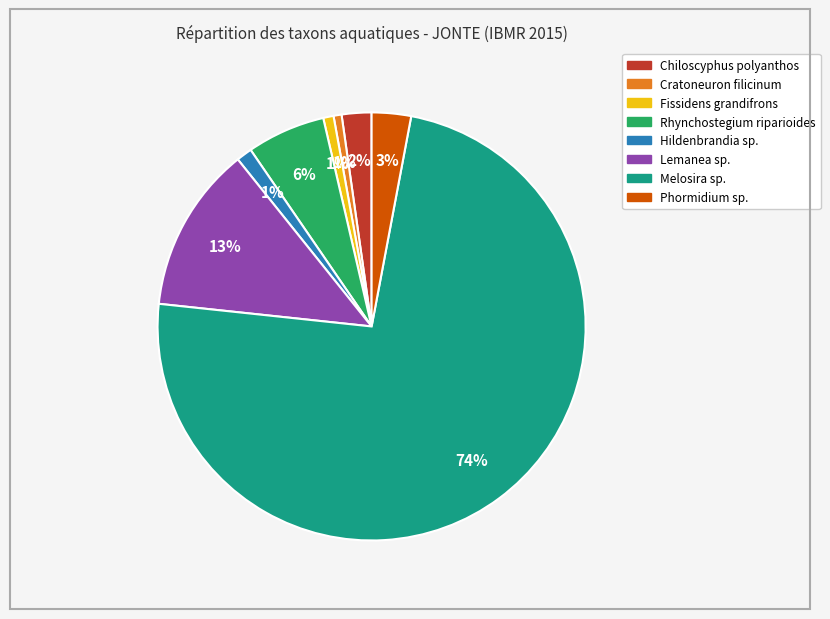

Which category has the biggest portion of the pie?

Melosira sp.